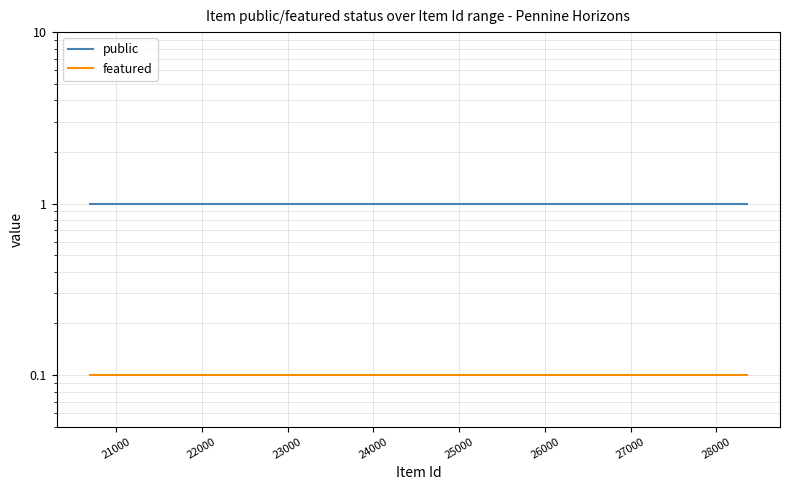

What is the sum of all public values?

25.0